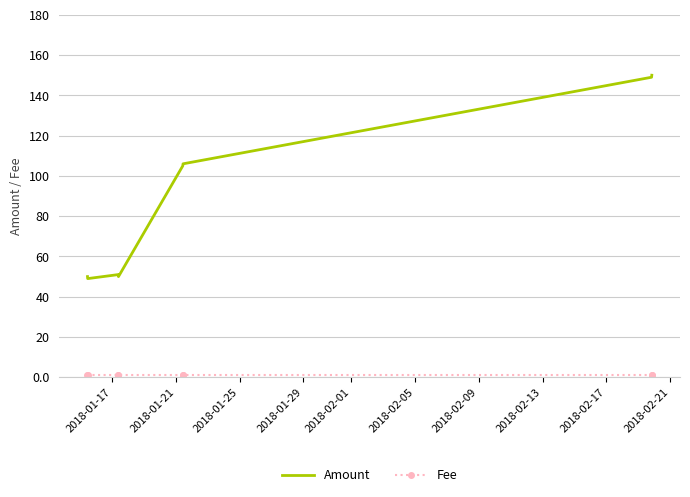

What is the greatest value displayed?

150